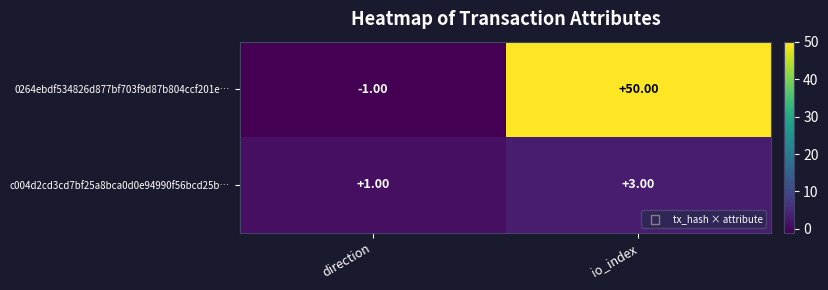

Which series has the largest total across all categories?

0264ebdf534826d877bf703f9d87b804ccf201e…